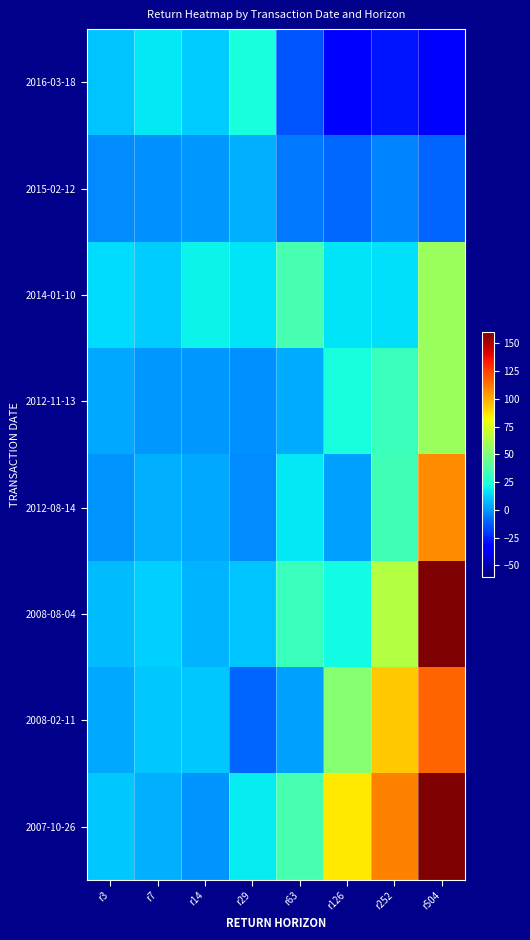

Which category has the highest value across all series?

r504